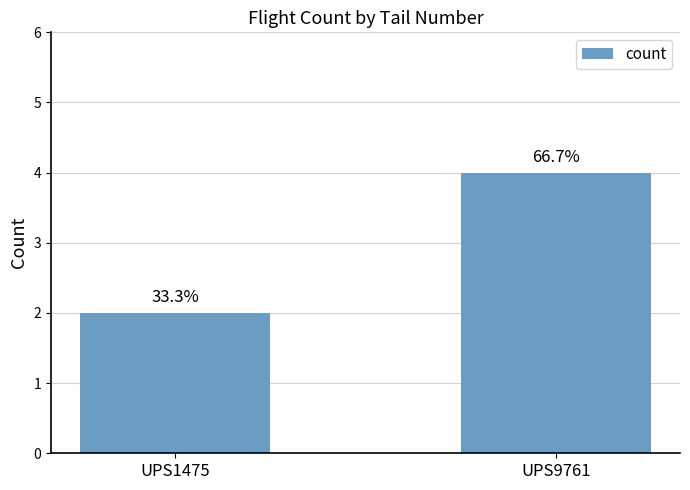

Reading right to left, list all the values displayed in this chart.

UPS9761=4	UPS1475=2